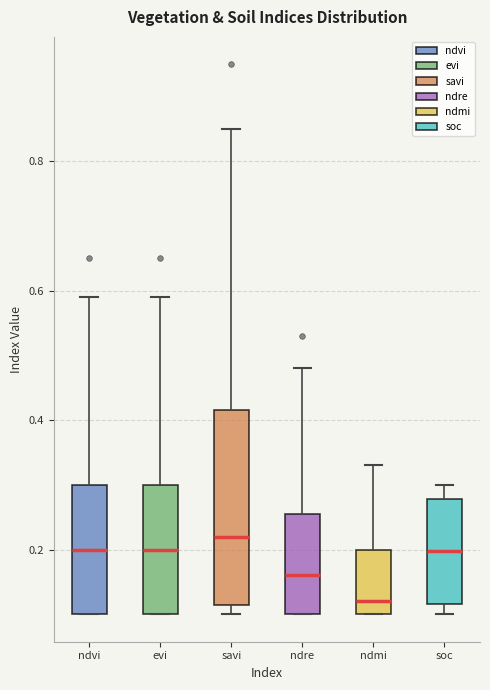

Reading left to right, read every box against the y-axis: the position of its median line, the range the box covers, and the ends of its whiskers. The values are not printed on the chart, so give them approximately, as read against the axis.

ndvi: median 0.20, box 0.10 to 0.30, whiskers 0.10 to 0.60
evi: median 0.20, box 0.10 to 0.30, whiskers 0.10 to 0.60
savi: median 0.22, box 0.12 to 0.42, whiskers 0.10 to 0.86
ndre: median 0.16, box 0.10 to 0.26, whiskers 0.10 to 0.48
ndmi: median 0.12, box 0.10 to 0.20, whiskers 0.10 to 0.34
soc: median 0.20, box 0.12 to 0.28, whiskers 0.10 to 0.30